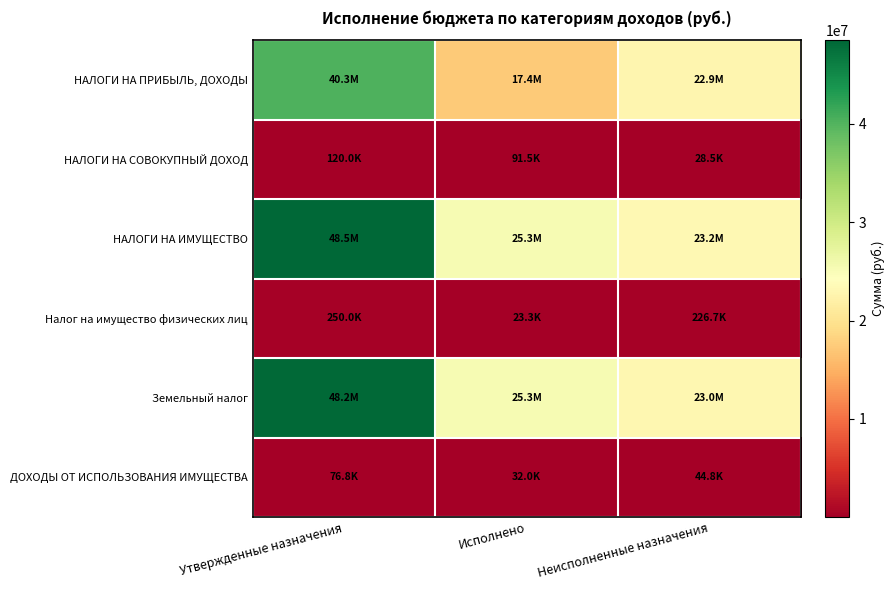

Which series has the largest range (max minus min)?

НАЛОГИ НА ИМУЩЕСТВО